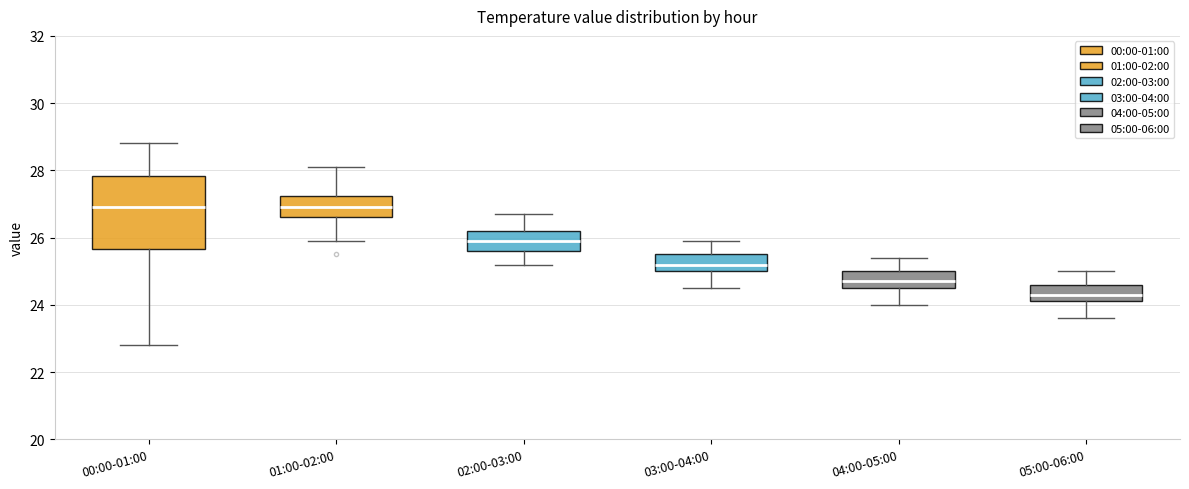

Which box is the tallest, from its lower edge to its upper edge?

00:00-01:00